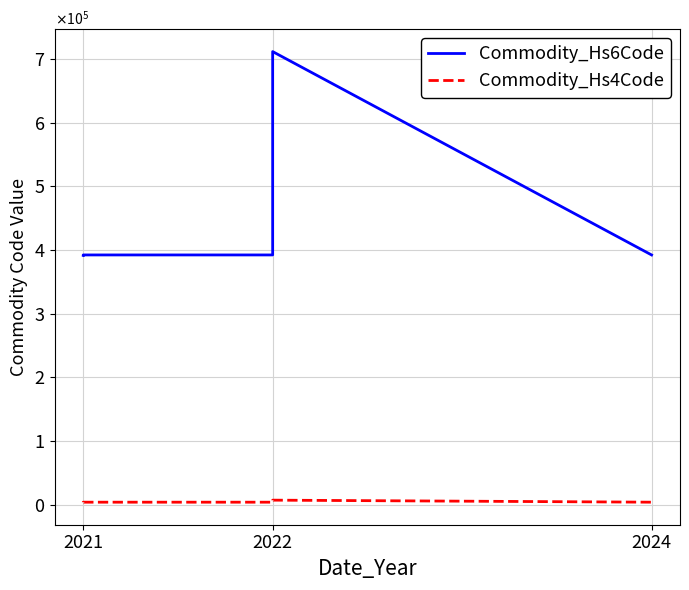

What is the value of the Commodity_Hs6Code point at the 3rd from the left?

392350